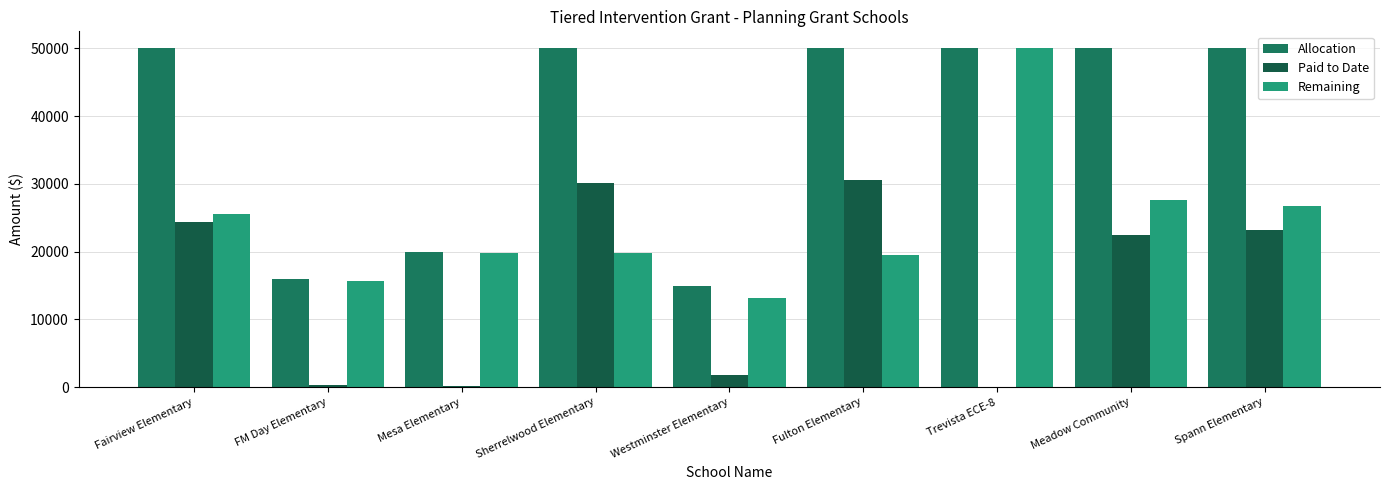

How many groups of bars are there?

9